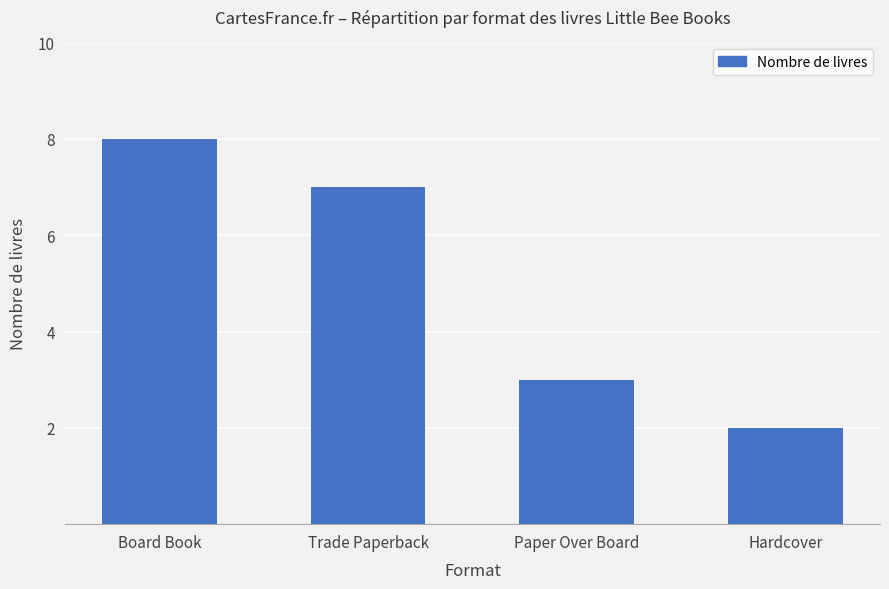

The chart shows a value of 2 at Hardcover. True or false?

True